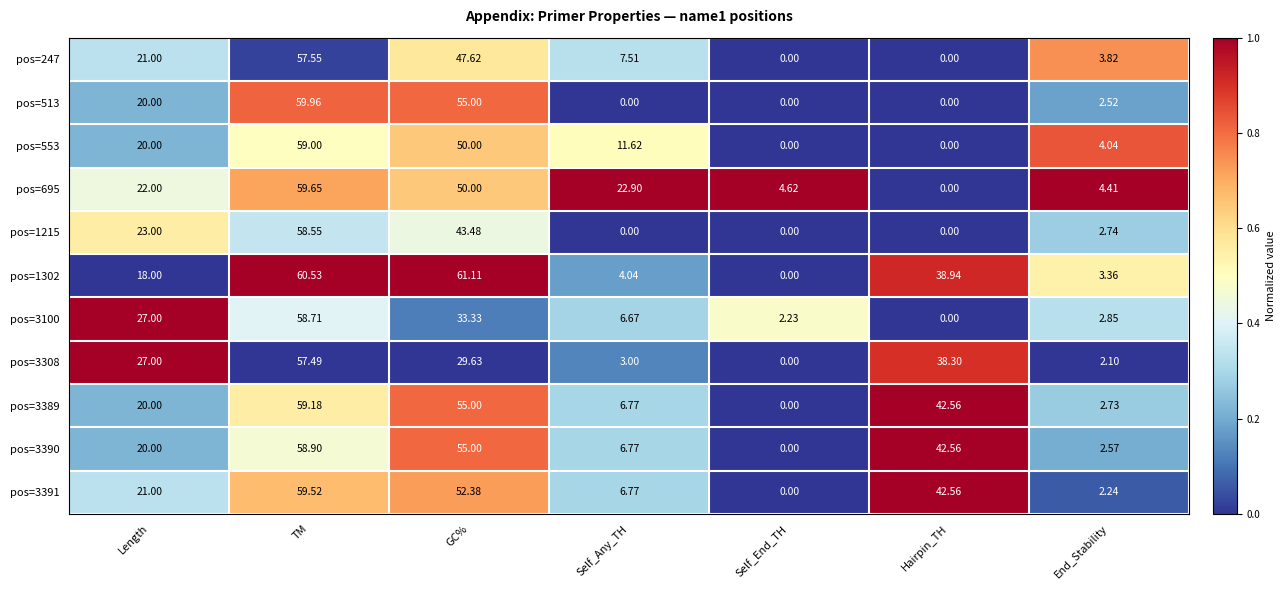

Between Length and TM, which series saw the biggest shift?

pos=1302